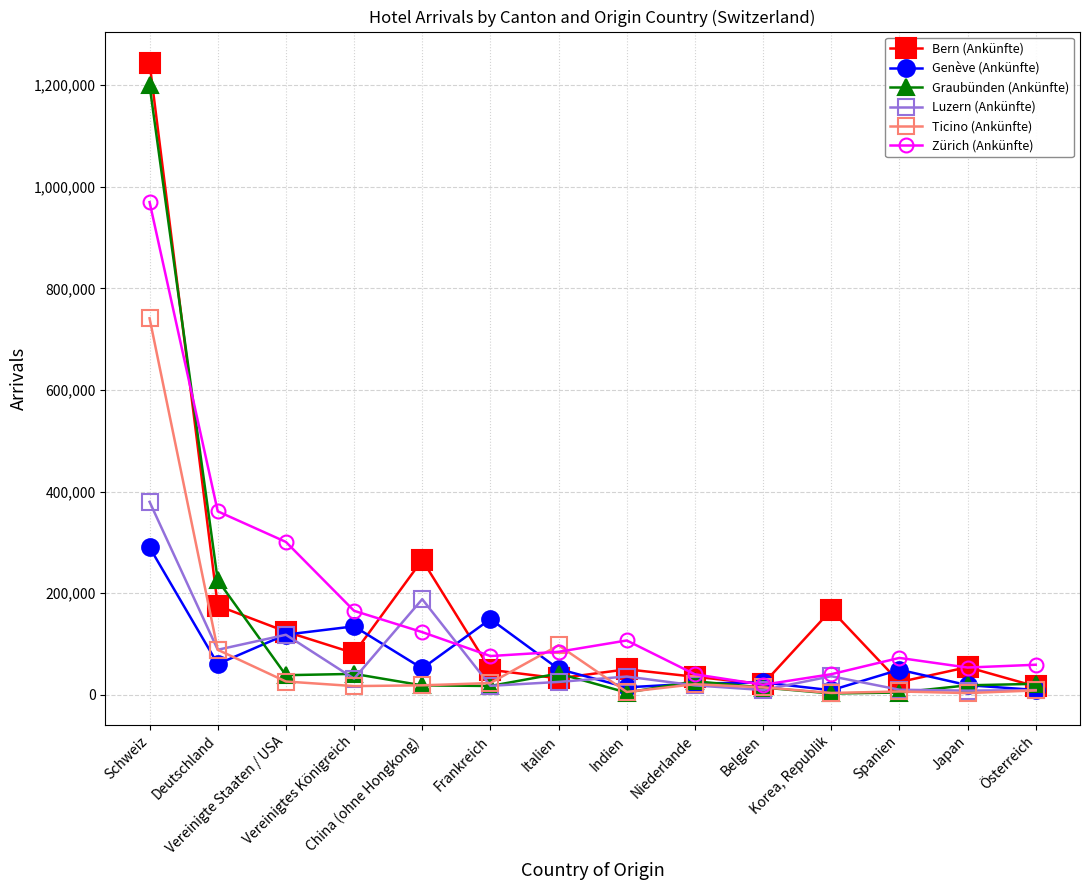

What are all the series names shown in the legend?

Bern (Ankünfte), Genève (Ankünfte), Graubünden (Ankünfte), Luzern (Ankünfte), Ticino (Ankünfte), Zürich (Ankünfte)